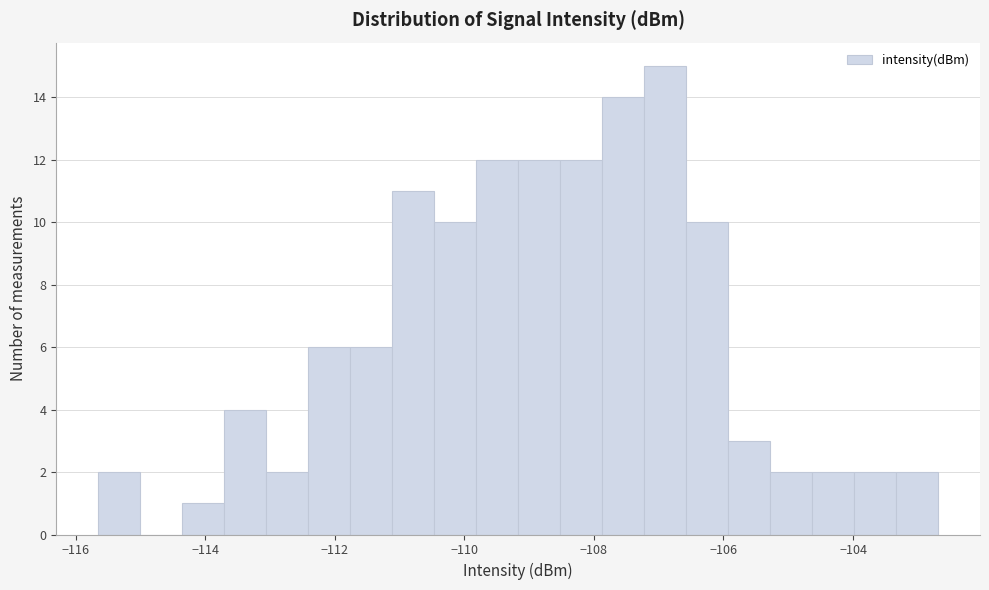

Read against the x-axis, roughly where is the centre of the tallest bar?

-107.0